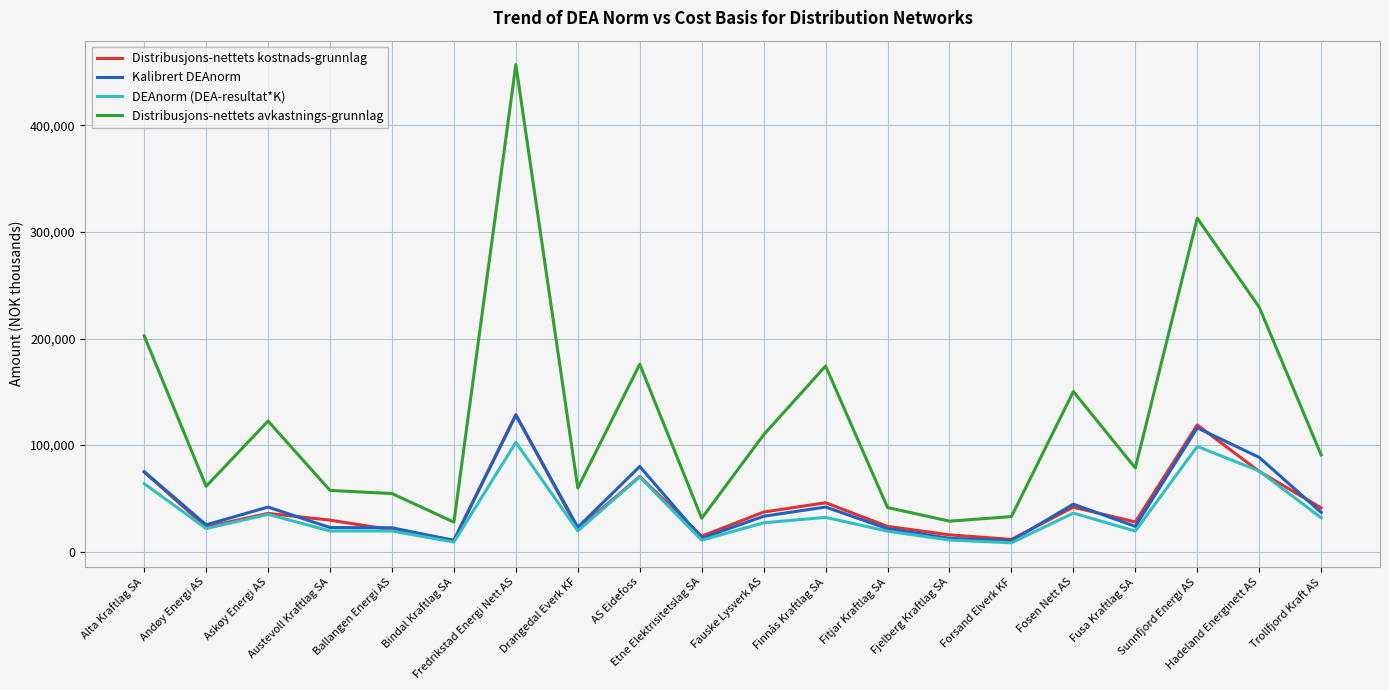

True or false: Distribusjons-nettets kostnads-grunnlag and Distribusjons-nettets avkastnings-grunnlag cross at least once.

False